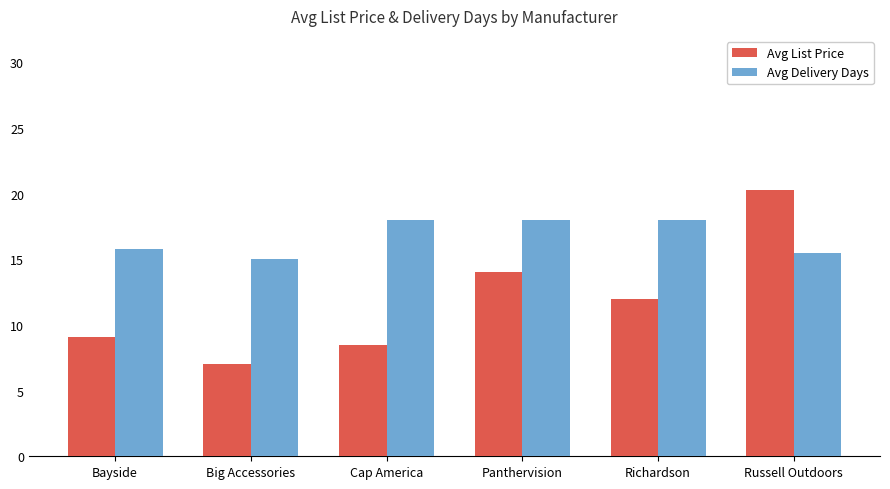

What is the smallest value displayed?

7.0